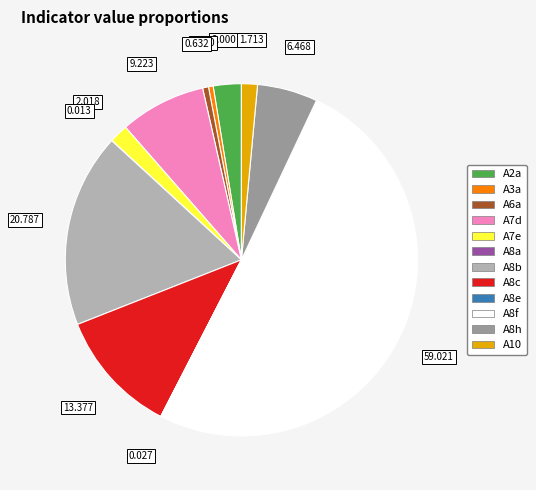

Do A6a and A8f together represent more than half of the pie?

Yes